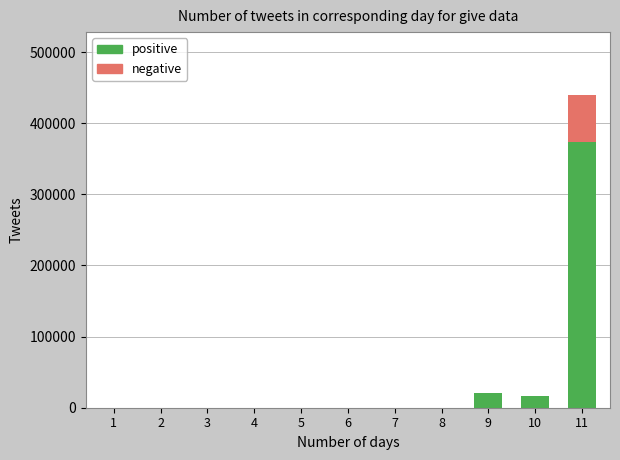

What is the highest value of the positive series?

372992.0